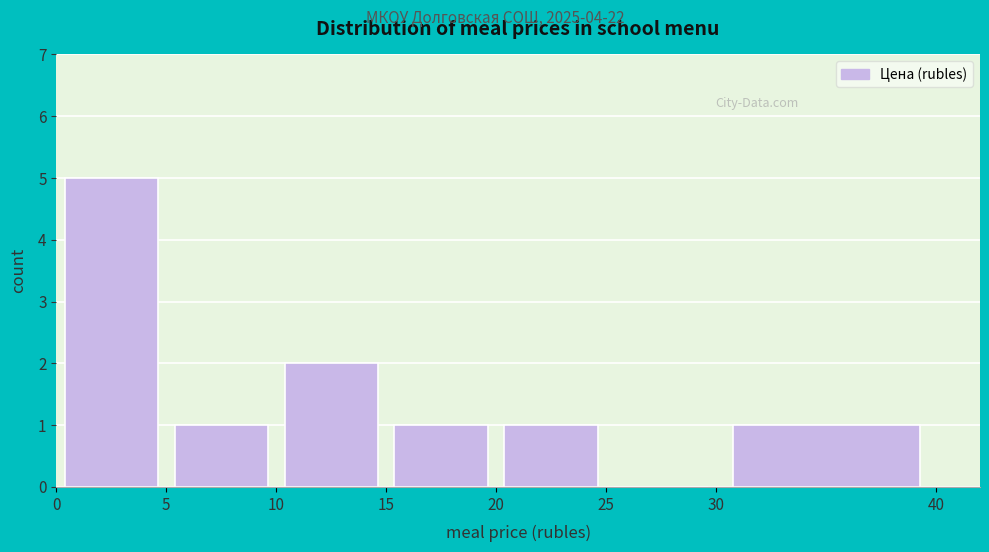

Reading left to right, transcribe this chart: for each bar, give the range it covers on the x-axis and its height. The values are not printed on the chart, so give them approximately, as read against the axis.

0 to 5: 5
5 to 10: 1
10 to 15: 2
15 to 20: 1
20 to 25: 1
25 to 30: 0
30 to 40: 1